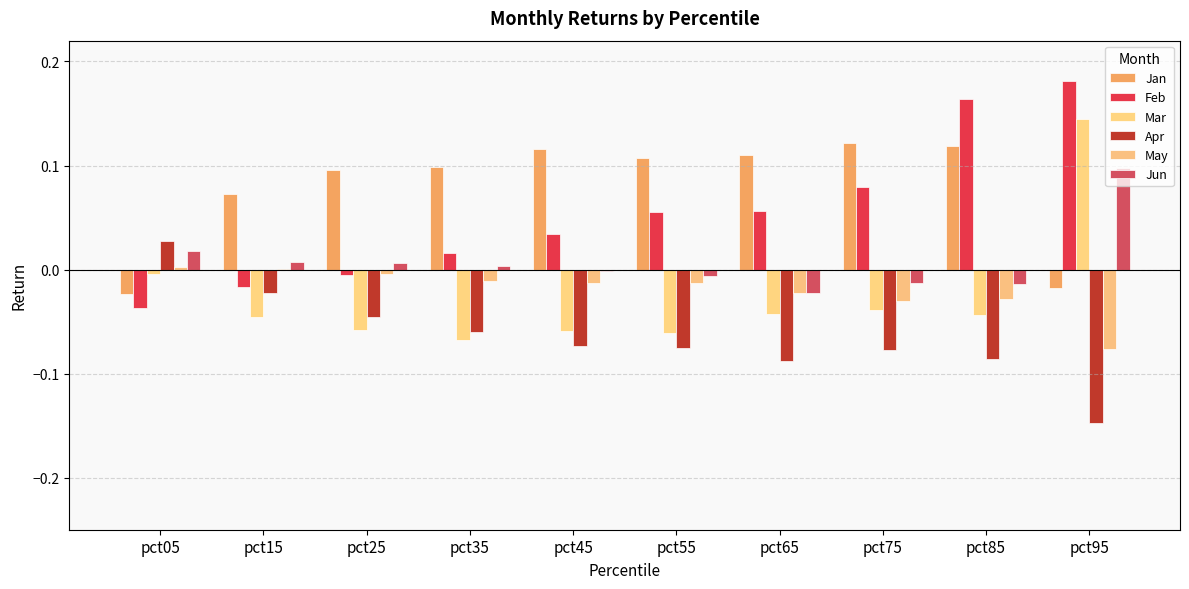

Does the chart contain stacked bars?

No